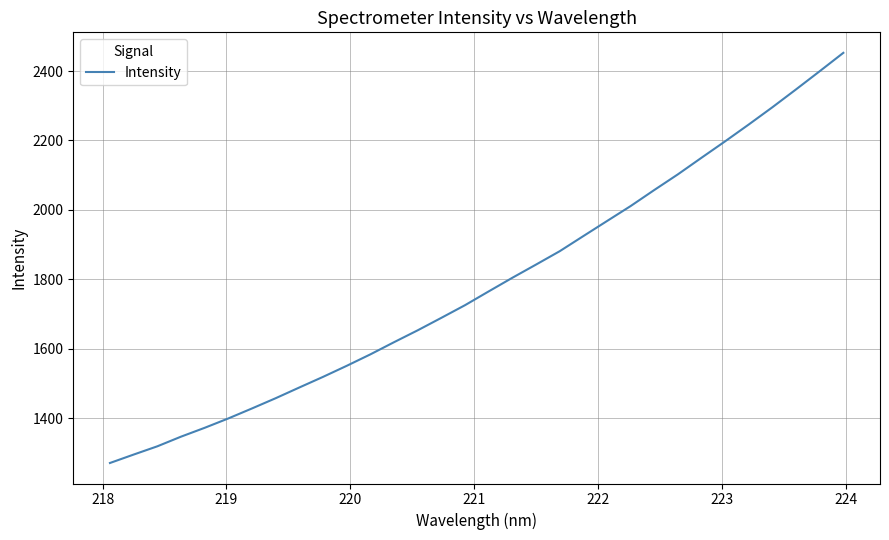

What is the minimum value shown in the chart?

1270.9